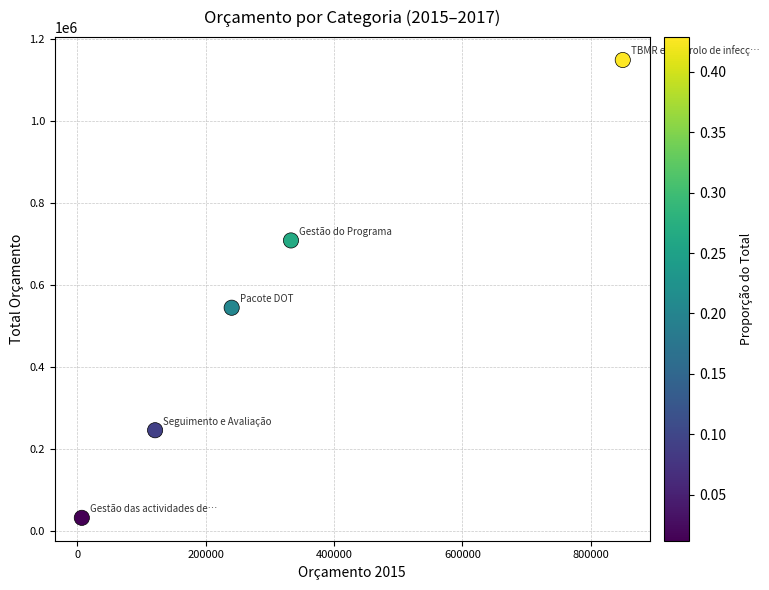

What is the average X value?

310333.0